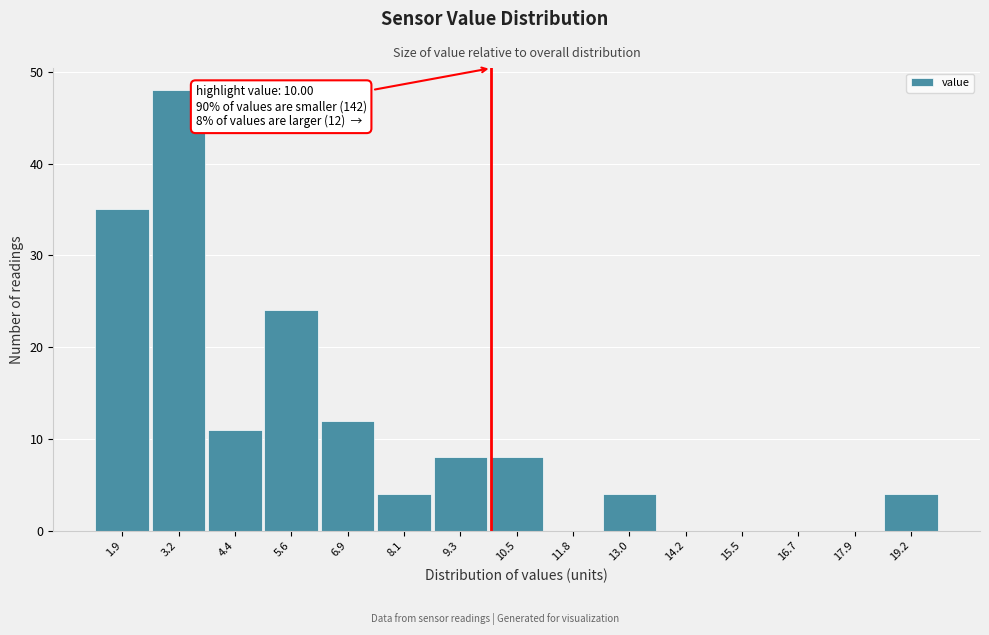

Which range on the x-axis has the tallest bar?

2.6 to 3.8